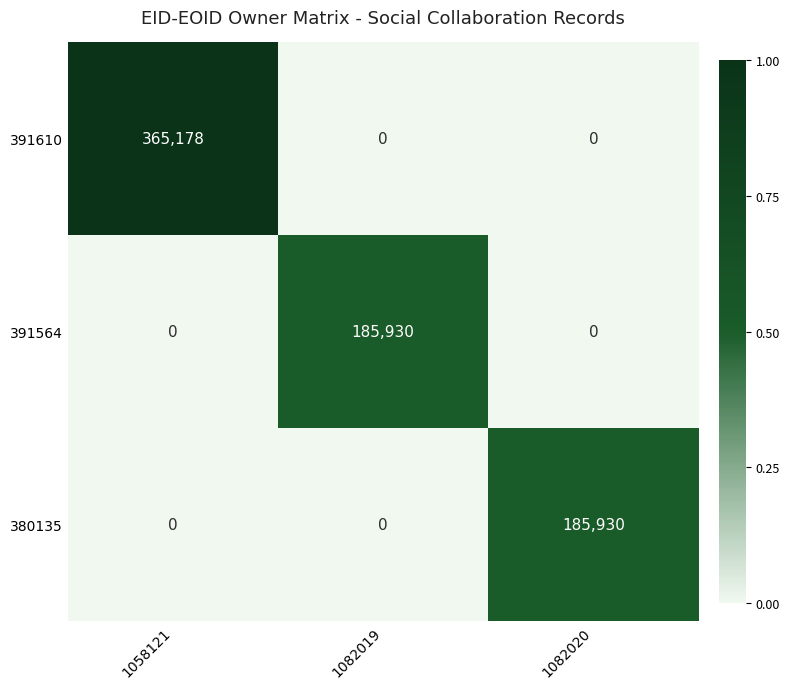

Reading right to left, list all the values displayed in this chart.

391610: 0	0	365178
391564: 0	185930	0
380135: 185930	0	0